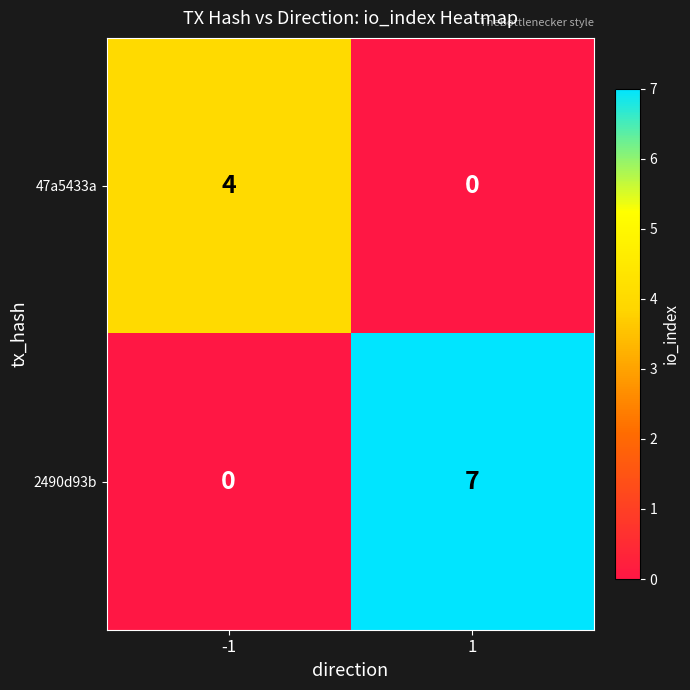

At -1, list the series in order from smallest to largest.

2490d93b, 47a5433a